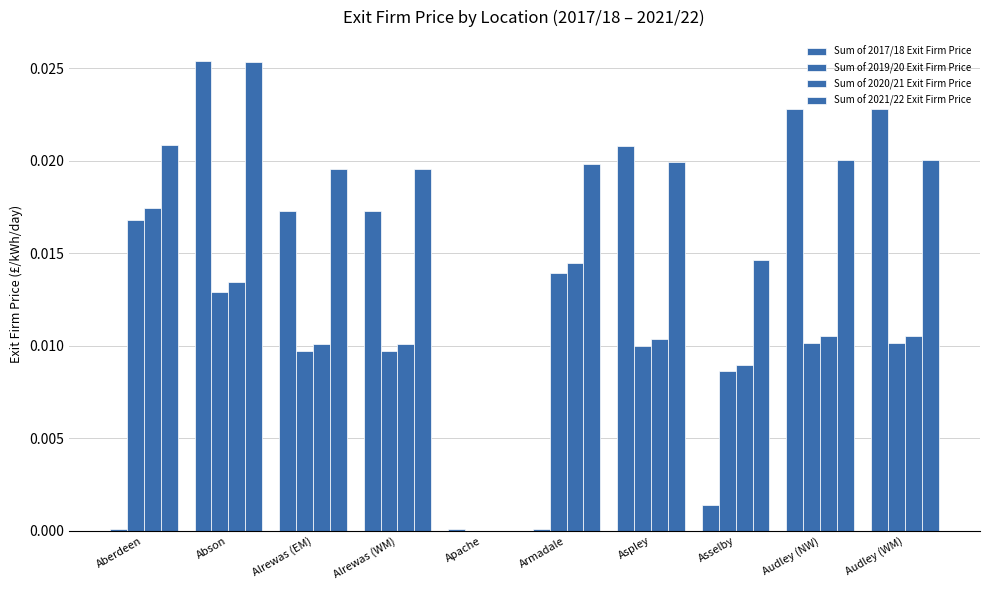

What is the label of the 10th bar from the left?

Audley (WM)